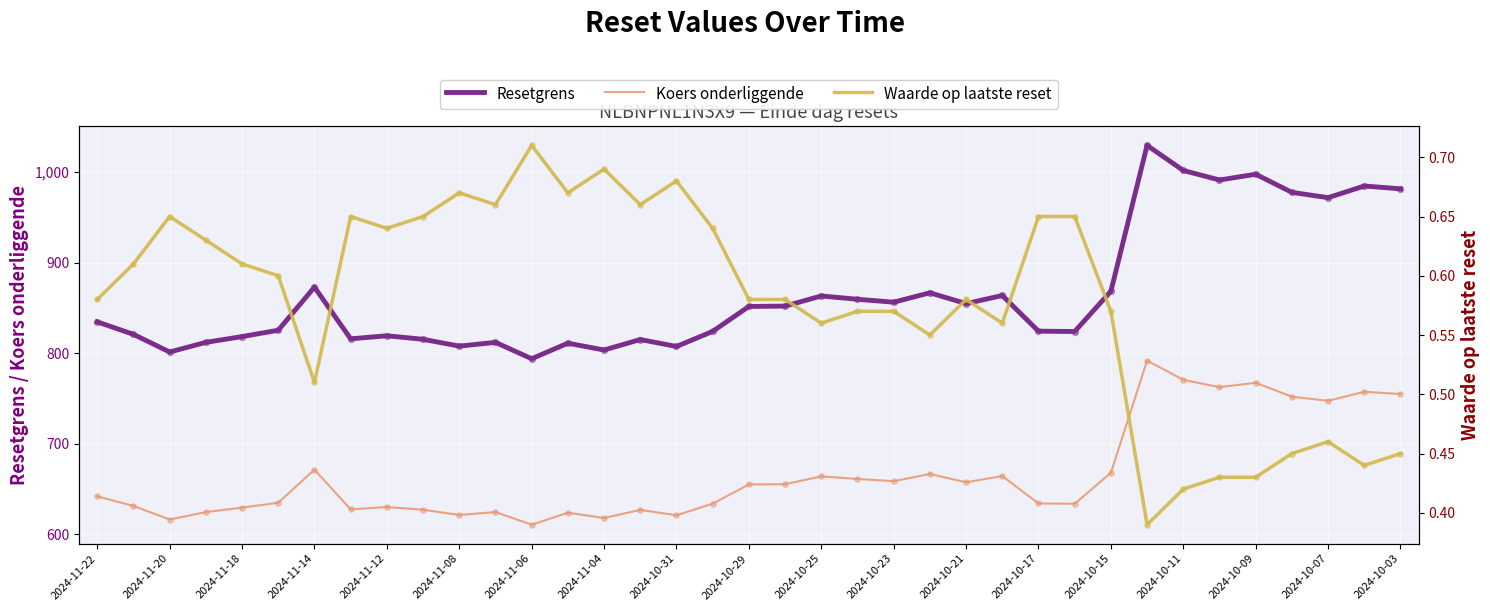

Which series has the widest spread of Y values?

Resetgrens